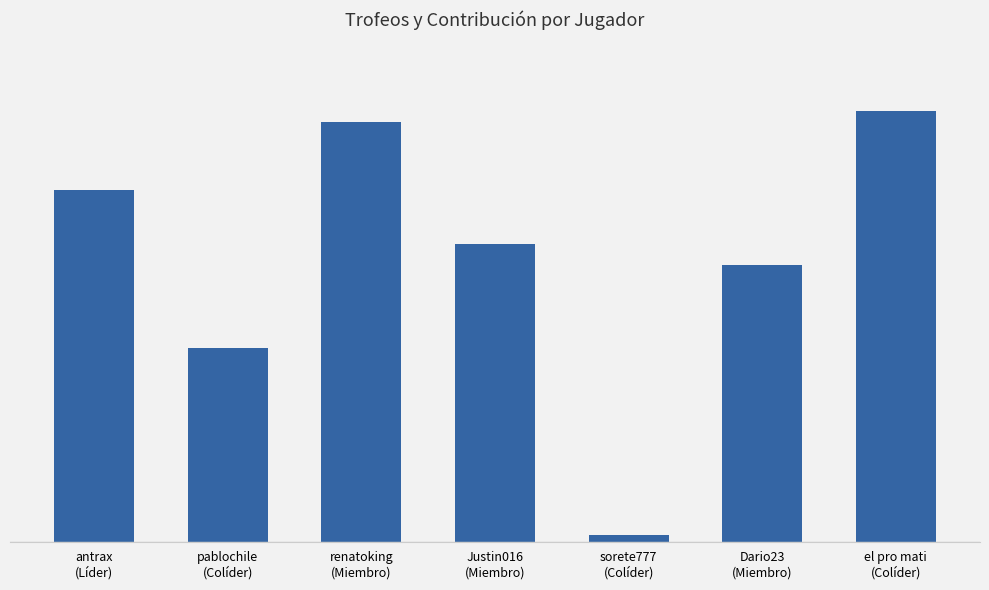

Reading right to left, list all the values displayed in this chart.

3834	2465	61	2651	3735	1726	3134